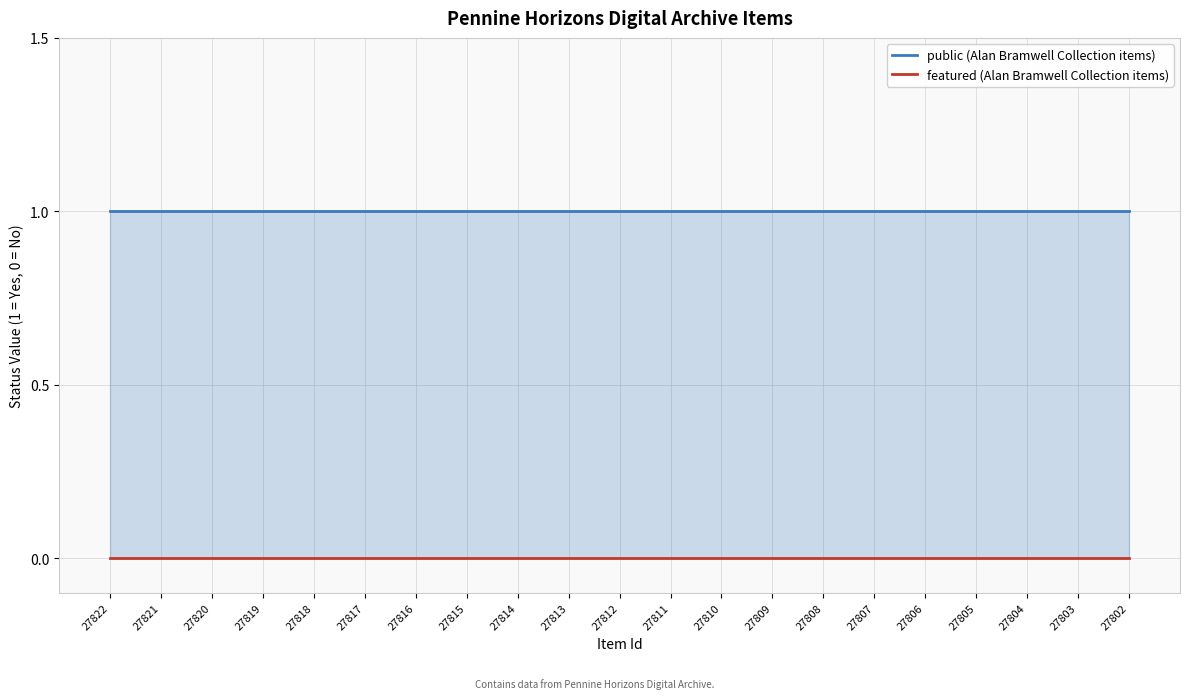

What is the approximate value of public (Alan Bramwell Collection items) at 27819?

1